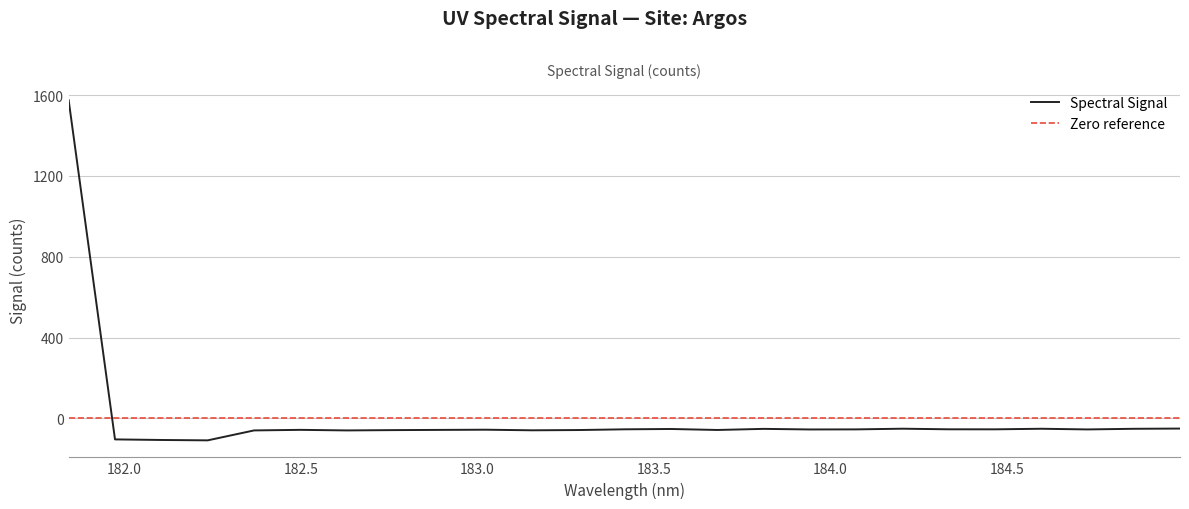

How many values are above zero?

1